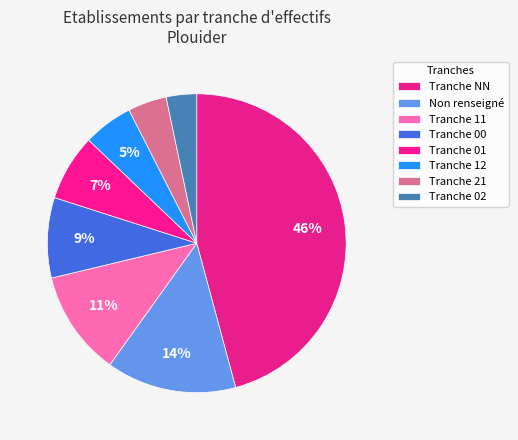

How many segments does this pie chart have?

8